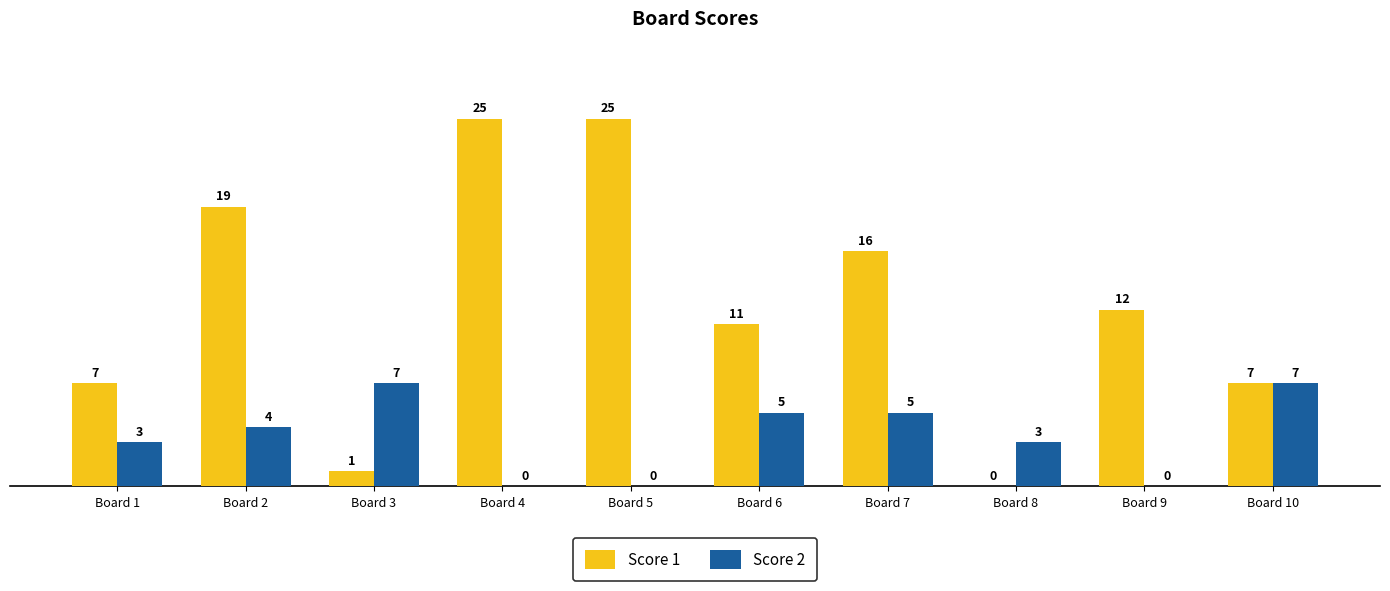

What is the total value across all series at Board 10?

14